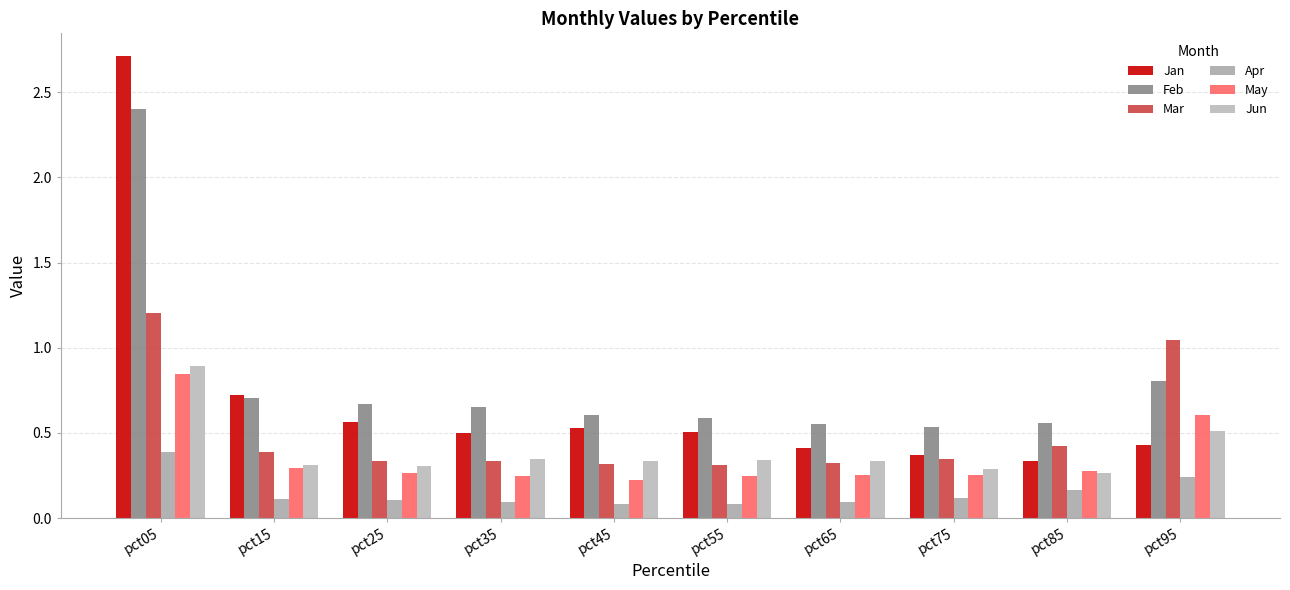

What is the spread (max minus min) of values at pct95?

0.8